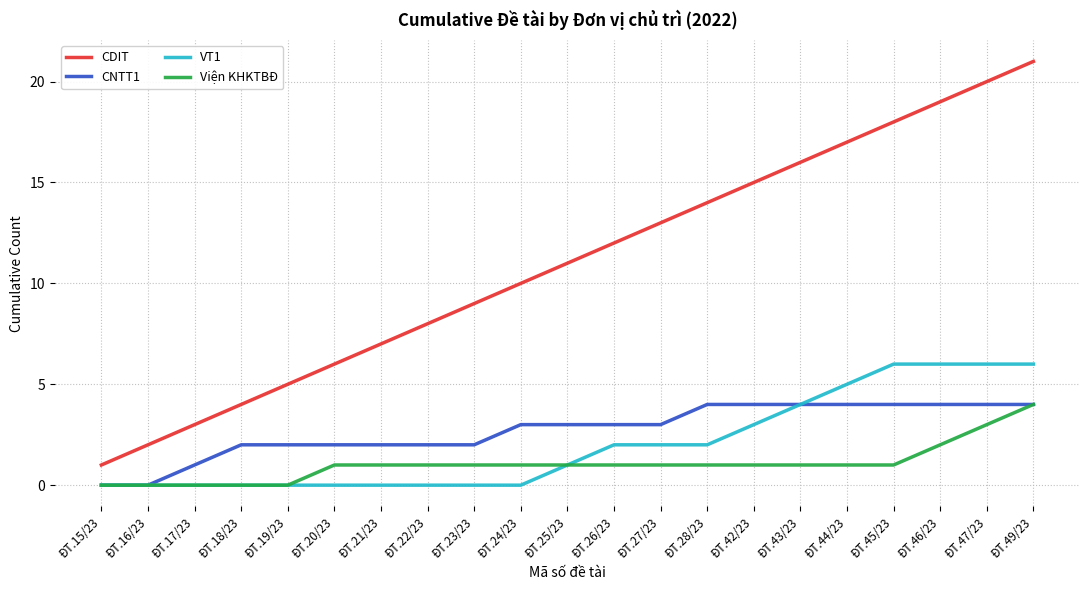

Reading right to left, list all the values displayed in this chart.

CDIT: 21	20	19	18	17	16	15	14	13	12	11	10	9	8	7	6	5	4	3	2	1
CNTT1: 4	4	4	4	4	4	4	4	3	3	3	3	2	2	2	2	2	2	1	0	0
VT1: 6	6	6	6	5	4	3	2	2	2	1	0	0	0	0	0	0	0	0	0	0
Viện KHKTBĐ: 4	3	2	1	1	1	1	1	1	1	1	1	1	1	1	1	0	0	0	0	0